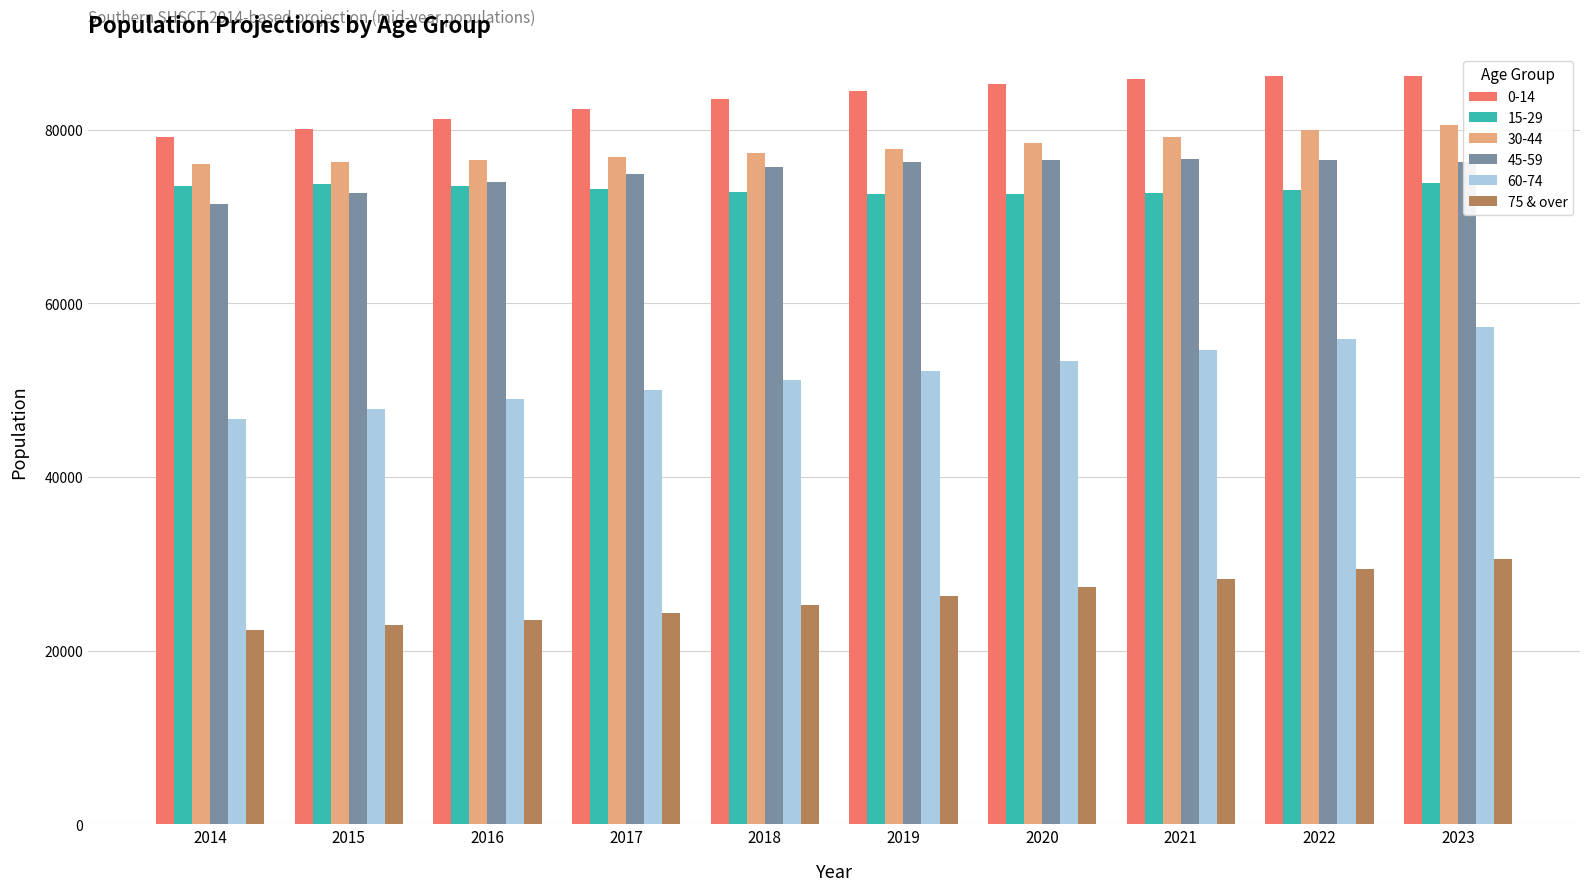

What is the maximum value for 60-74?

57336